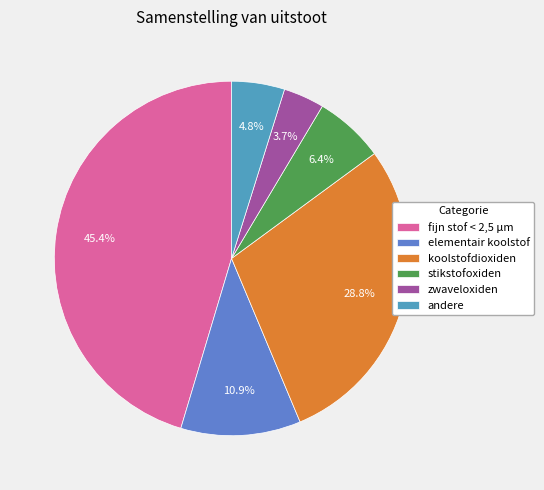

Combined, do fijn stof < 2,5 μm and zwaveloxiden account for over 50%?

No